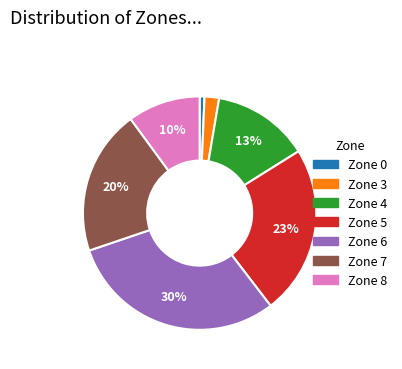

Does any single category account for the majority?

No